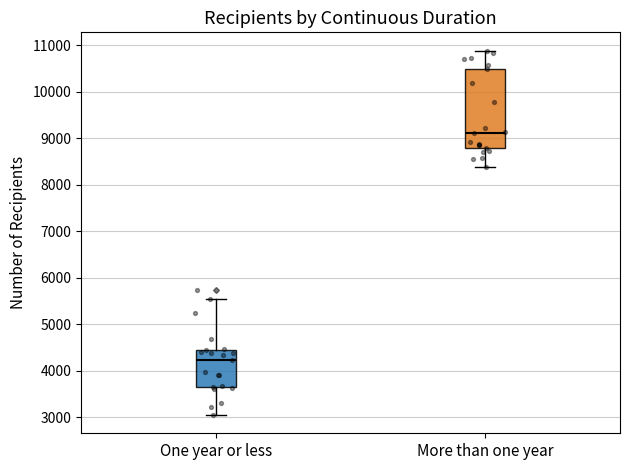

Reading left to right, read every box against the y-axis: the position of its median line, the range the box covers, and the ends of its whiskers. The values are not printed on the chart, so give them approximately, as read against the axis.

One year or less: median 4200, box 3600 to 4400, whiskers 3000 to 5500
More than one year: median 9100, box 8800 to 10500, whiskers 8400 to 10900